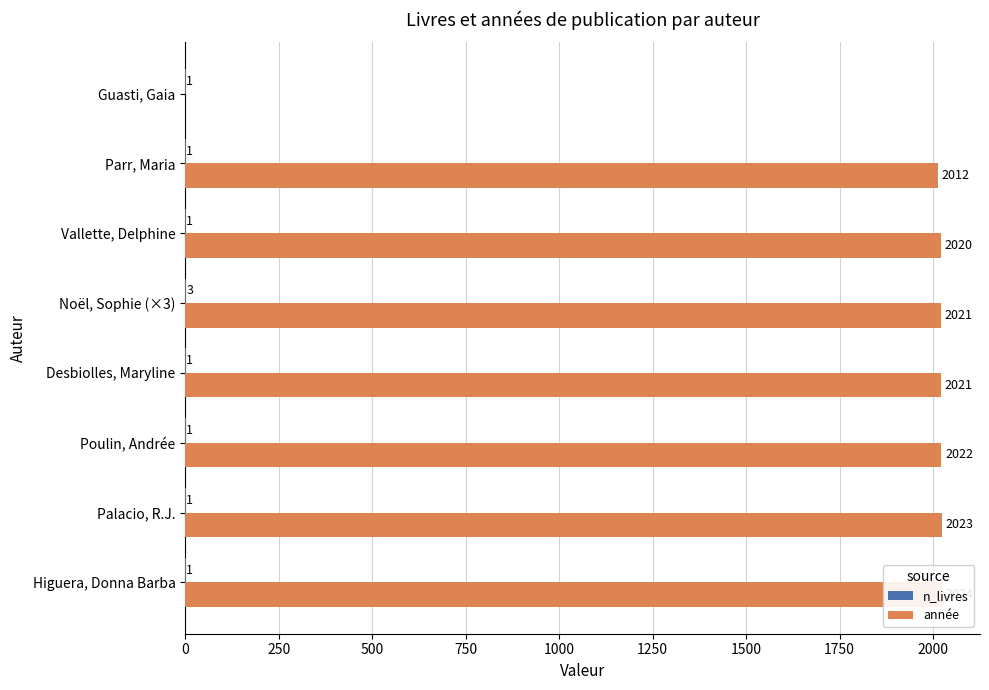

Rank the series by their average value, from highest to lowest.

année, n_livres